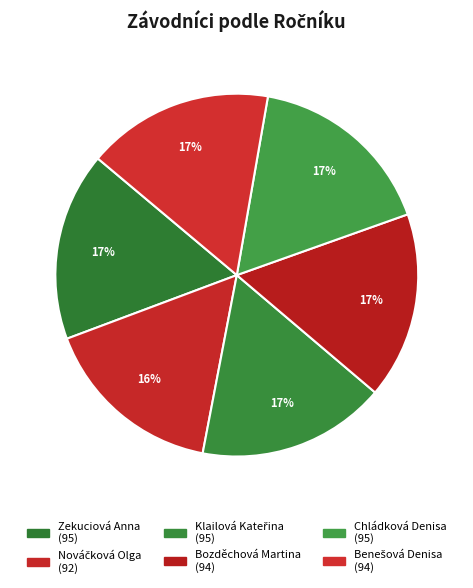

Count the number of slices in the pie.

6